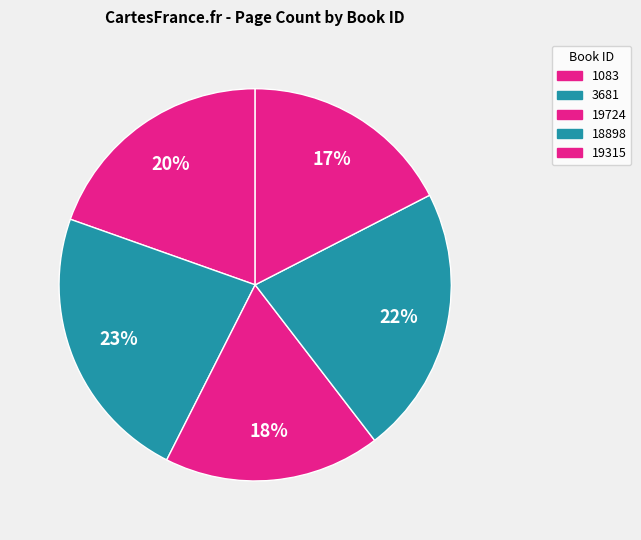

How many slices are in this pie chart?

5